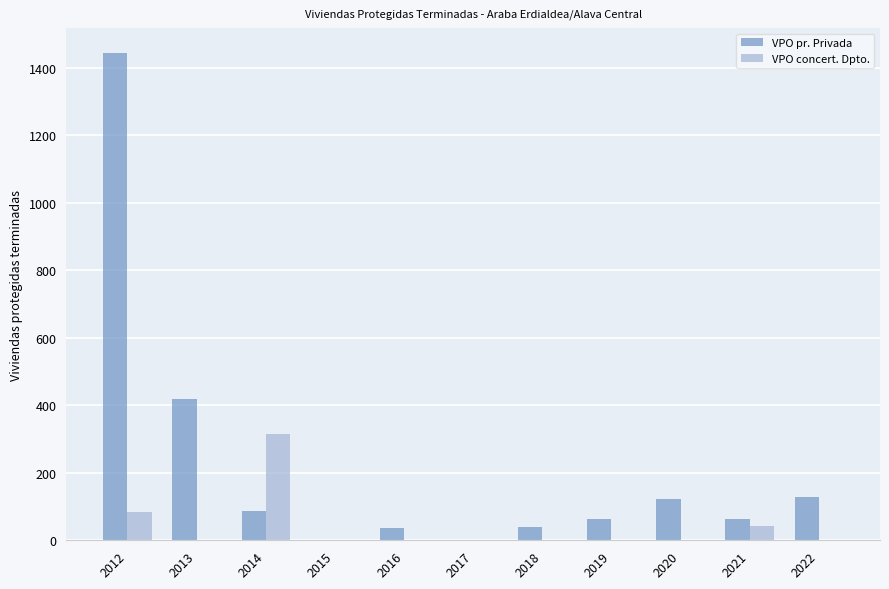

How many groups of bars are there?

11